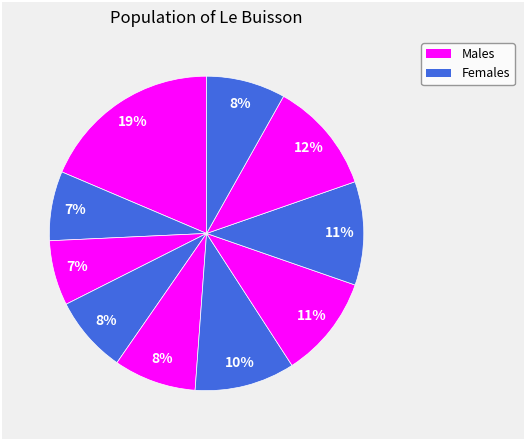

How many segments does this pie chart have?

10